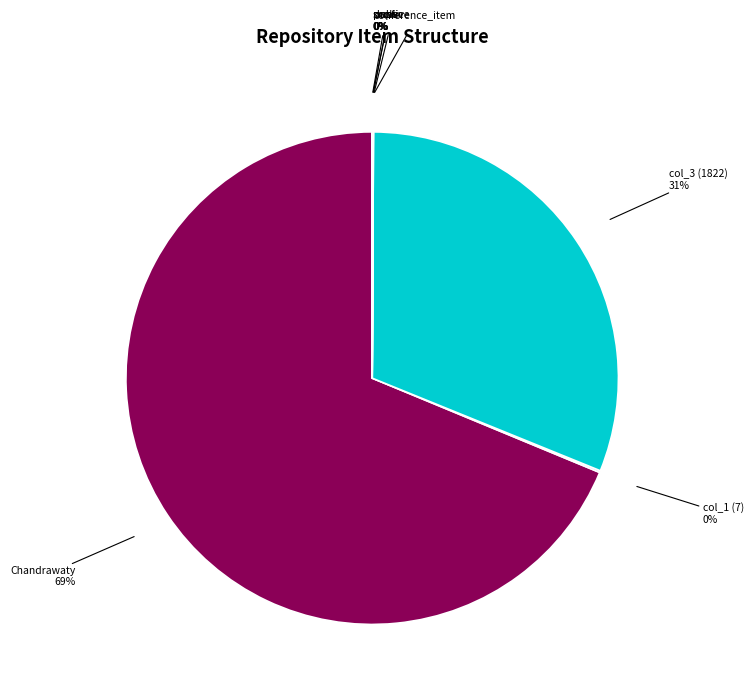

Which slice represents more than half of the pie?

Chandrawaty